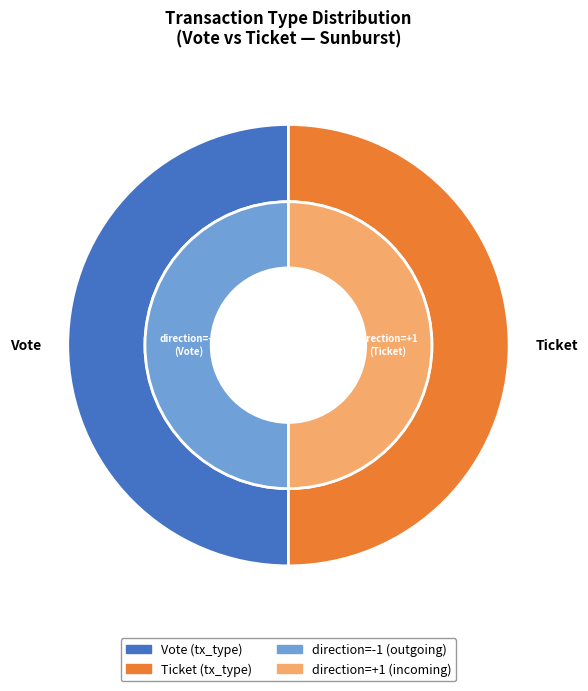

What is the largest slice in the pie chart?

Vote (io_index=1)